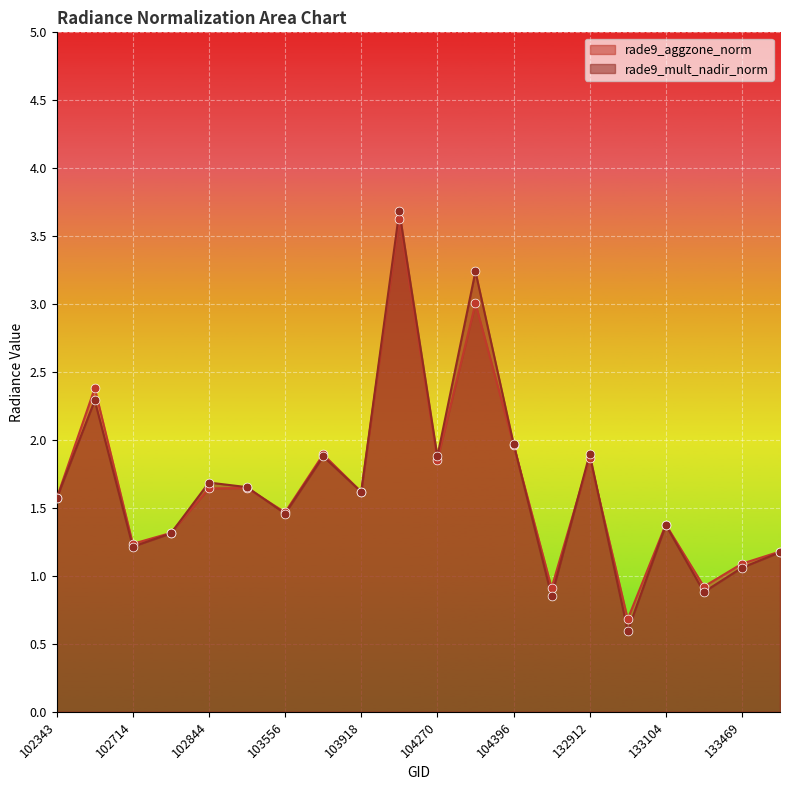

What are all the series names shown in the legend?

rade9_aggzone_norm, rade9_mult_nadir_norm